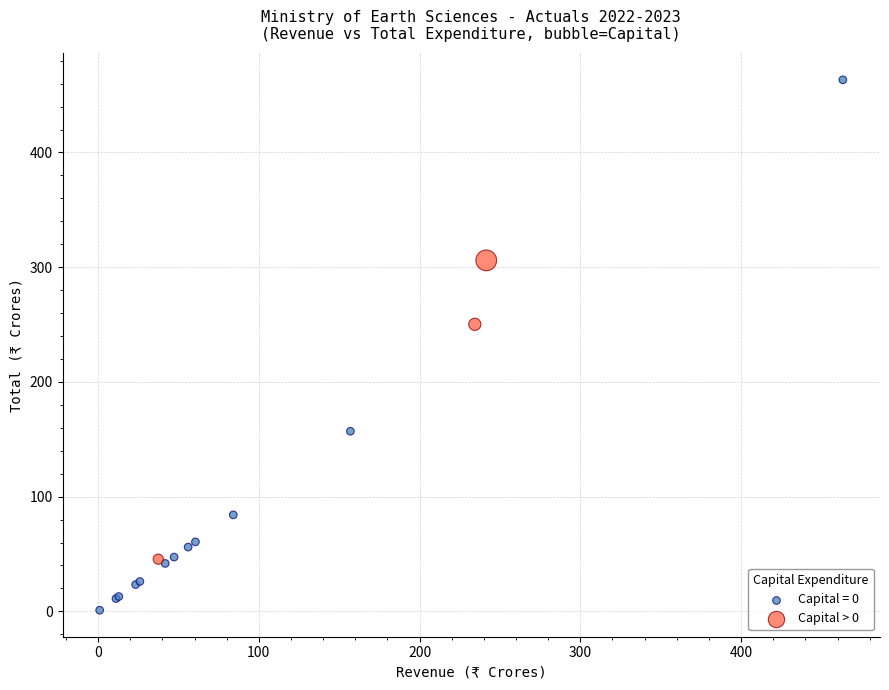

Which series reaches the minimum Y coordinate?

Capital = 0